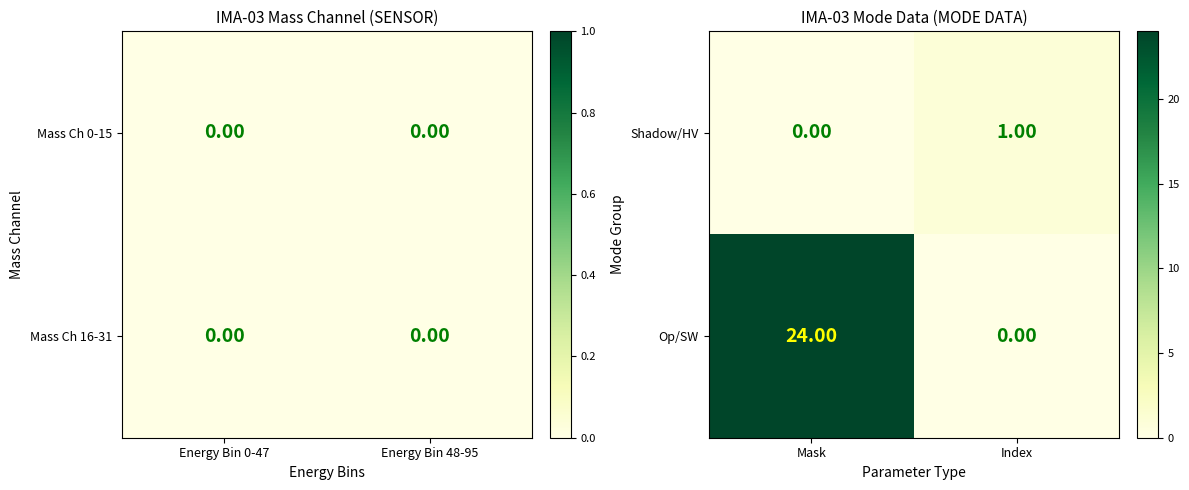

The value of Op/SW at Mask is 24. True or false?

True